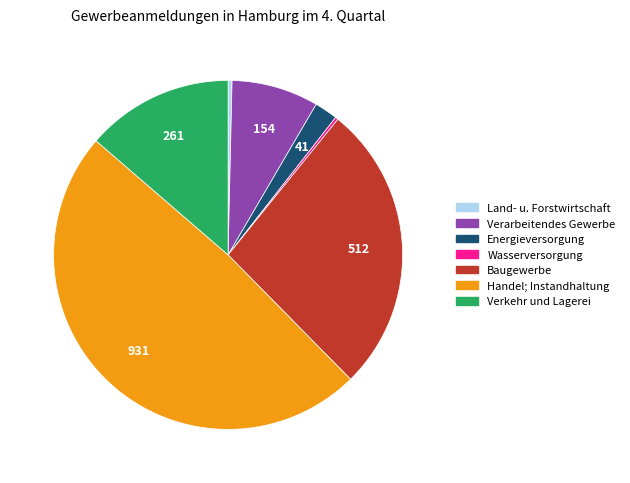

Which category has the biggest portion of the pie?

Handel; Instandhaltung